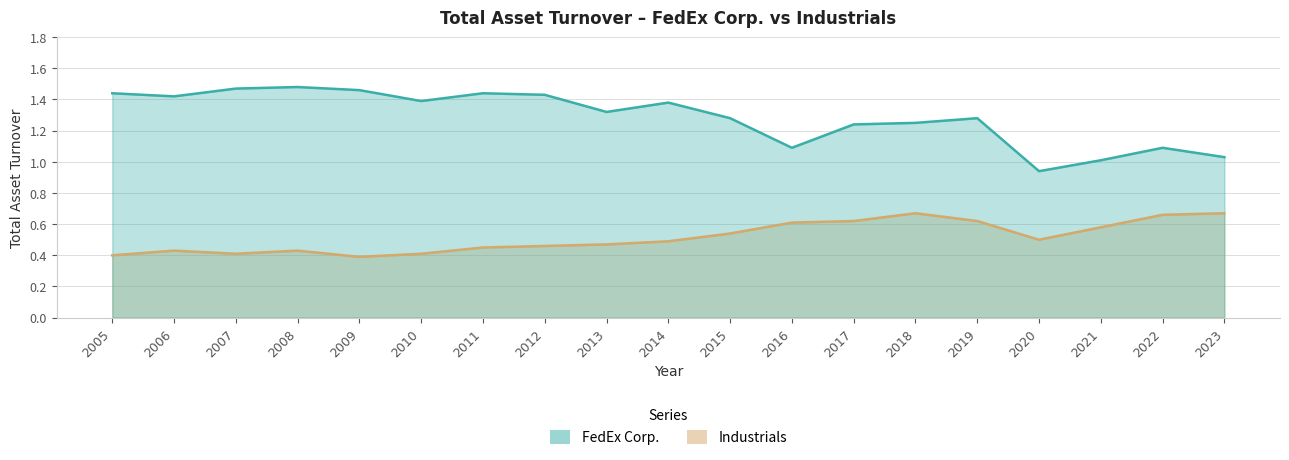

What is the value of the FedEx Corp. point at the 10th from the left?

1.4